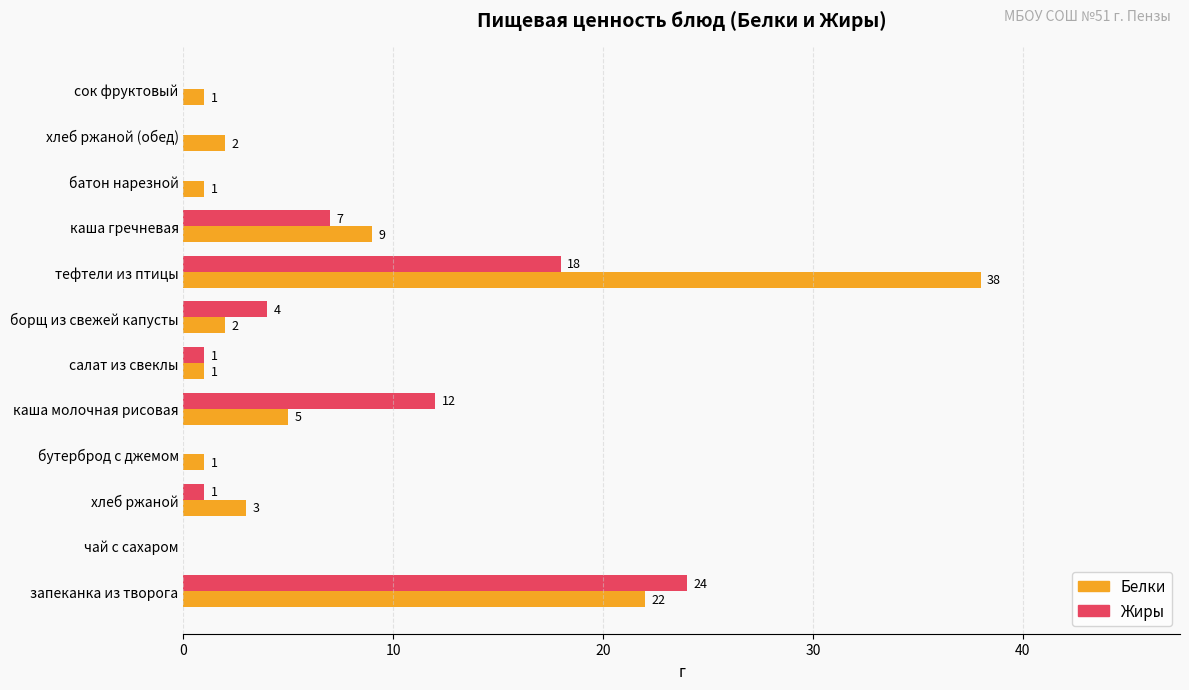

What is the maximum value for Жиры?

24